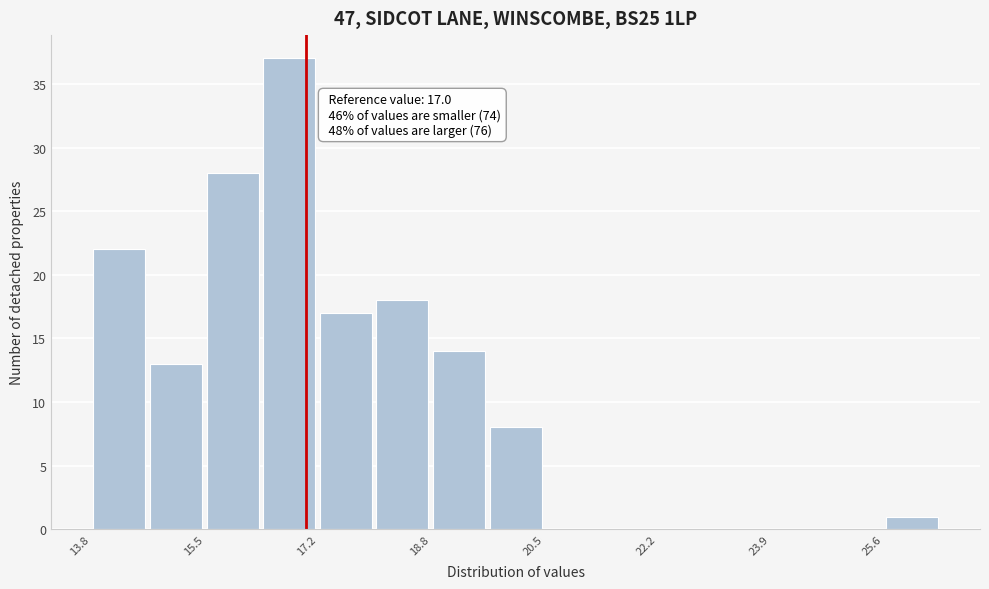

Which range on the x-axis has the tallest bar?

16.4 to 17.2